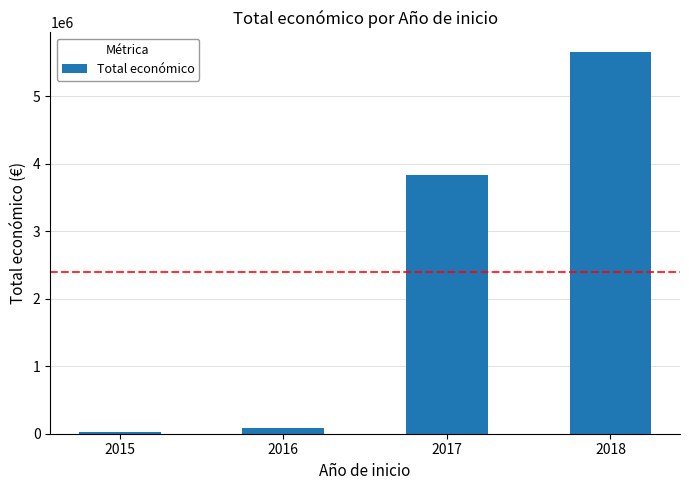

Reading right to left, extract all data points from this chart.

2018=5660522	2017=3837457	2016=77402	2015=20000